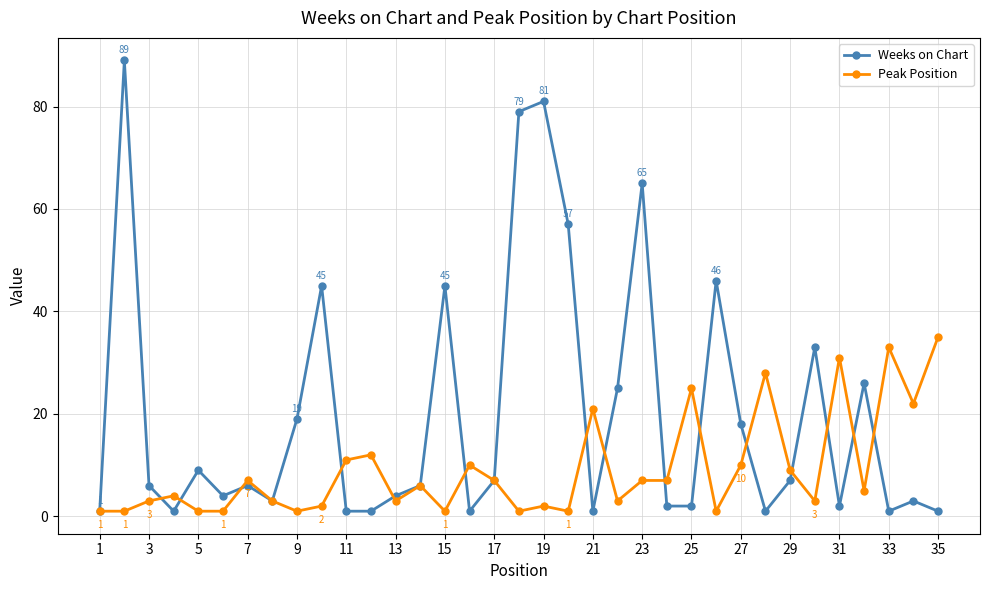

How many categories are shown in the chart?

35